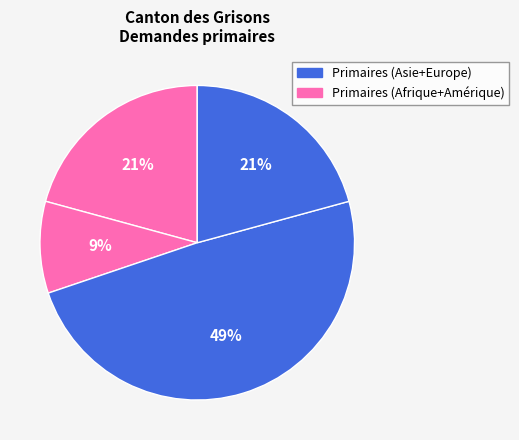

How many slices are in this pie chart?

4